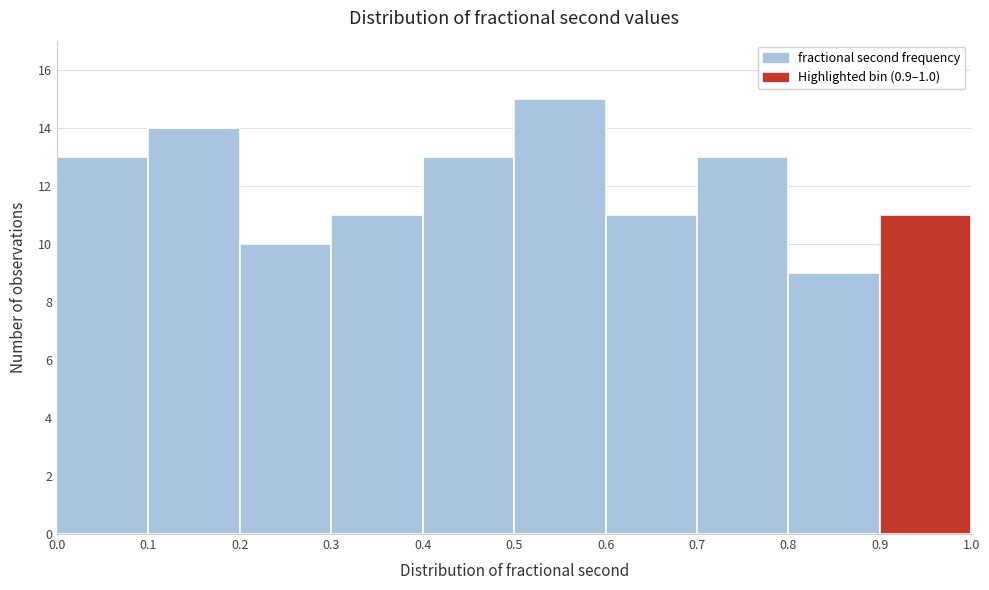

Which range on the x-axis has the tallest bar?

0.5 to 0.6